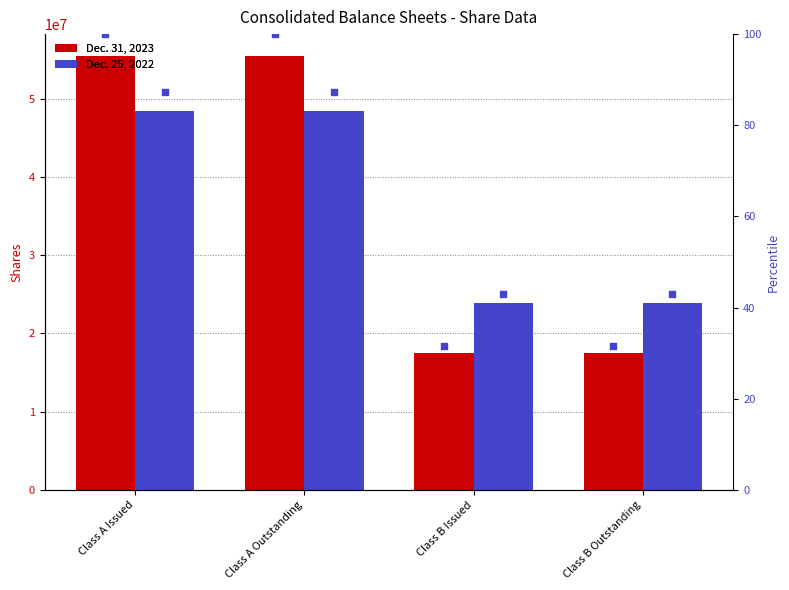

Is the value of Dec. 25, 2022 at Class A Issued greater than the value of Dec. 25, 2022 pct at Class A Outstanding?

Yes